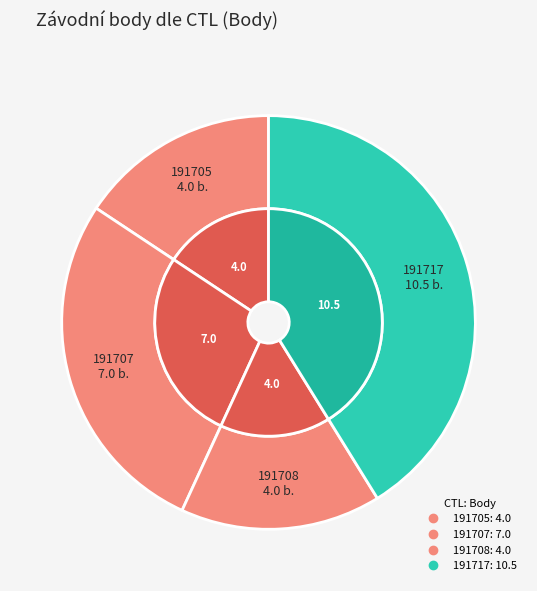

Count the number of slices in the pie.

4